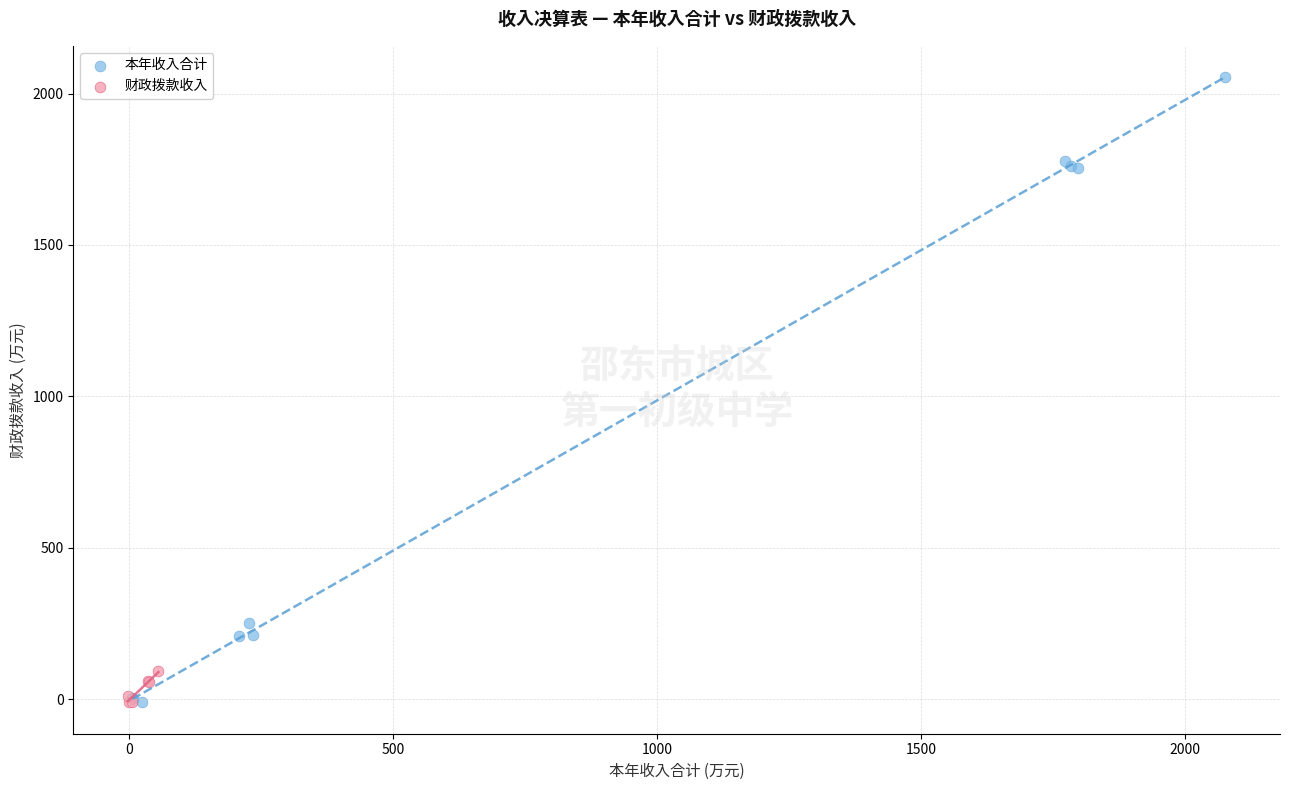

Which series has the largest Y range (max minus min)?

本年收入合计